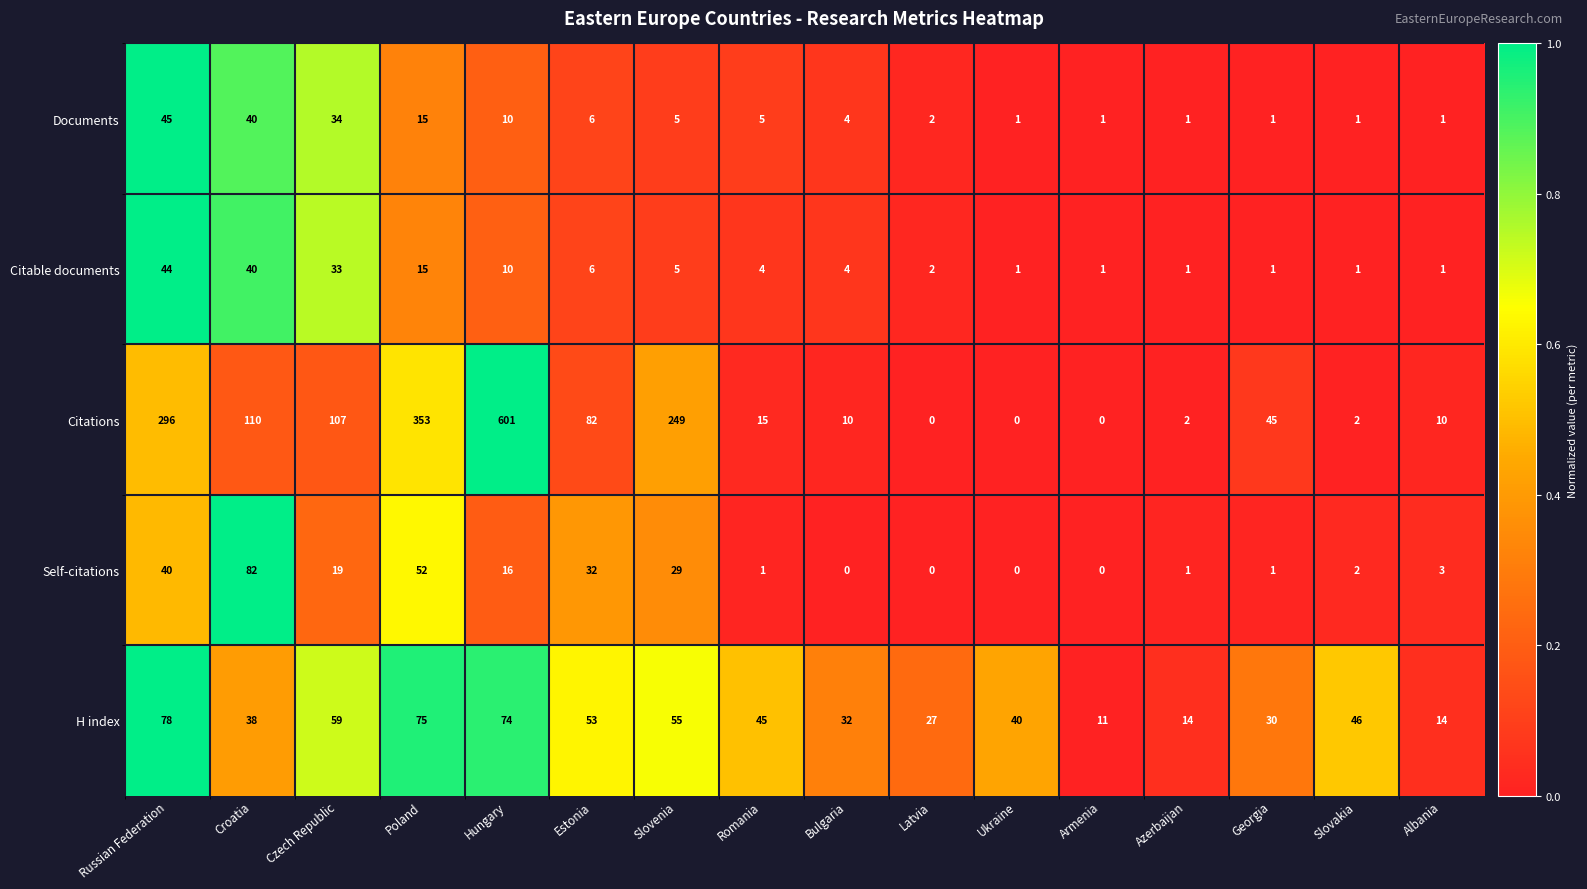

Is it true that Documents equals 2 at Latvia?

True